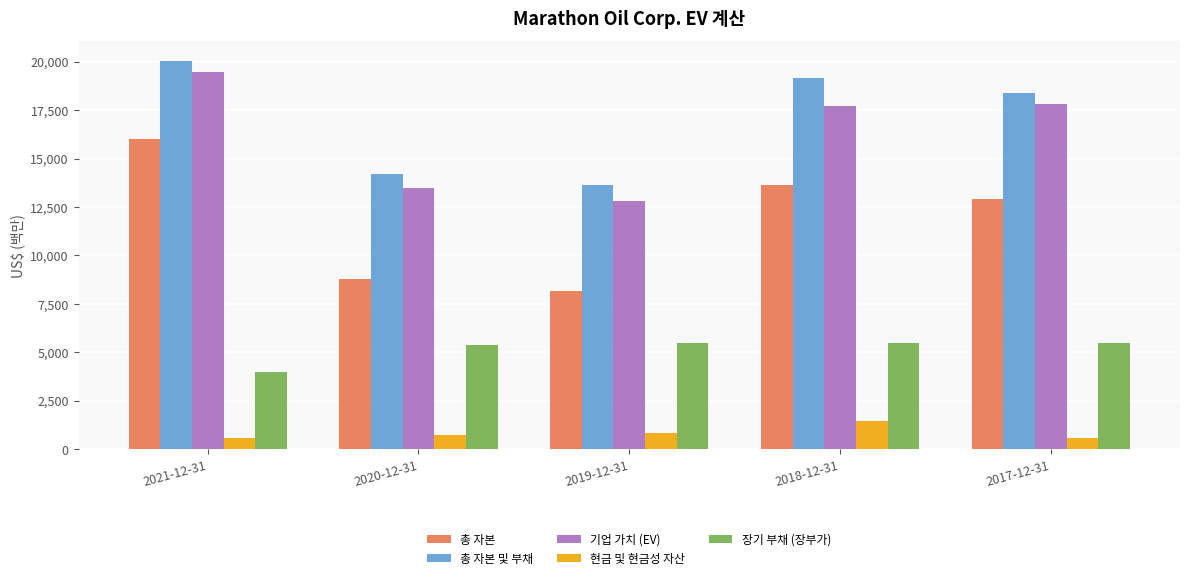

What is the difference between the highest and lowest values at 2021-12-31?

19460